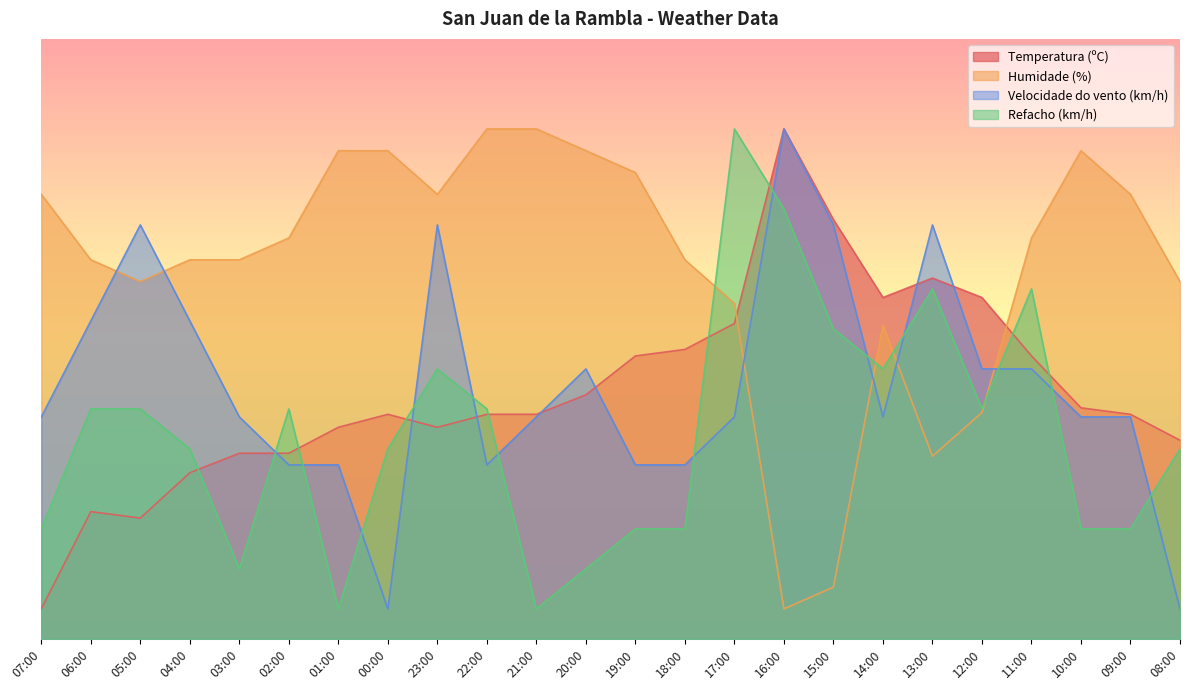

Which series changed the most between 06:00 and 21:00?

Refacho (km/h)